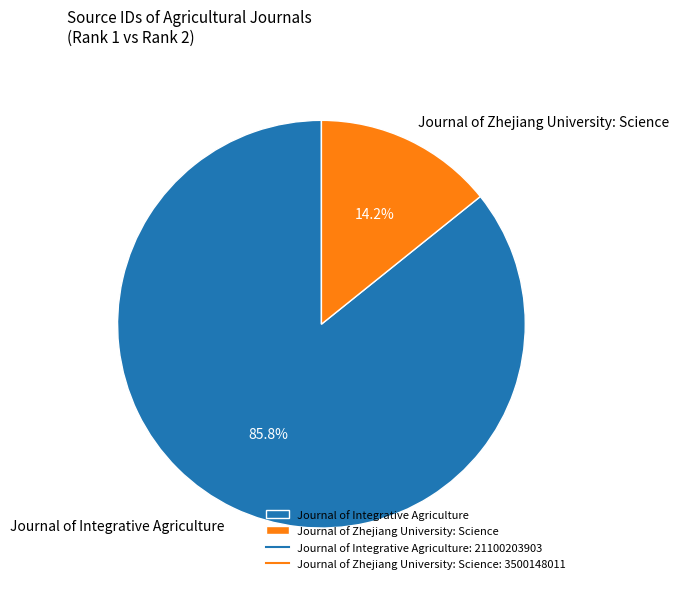

To the nearest percent, what percentage of the pie is Journal of Integrative Agriculture?

86%